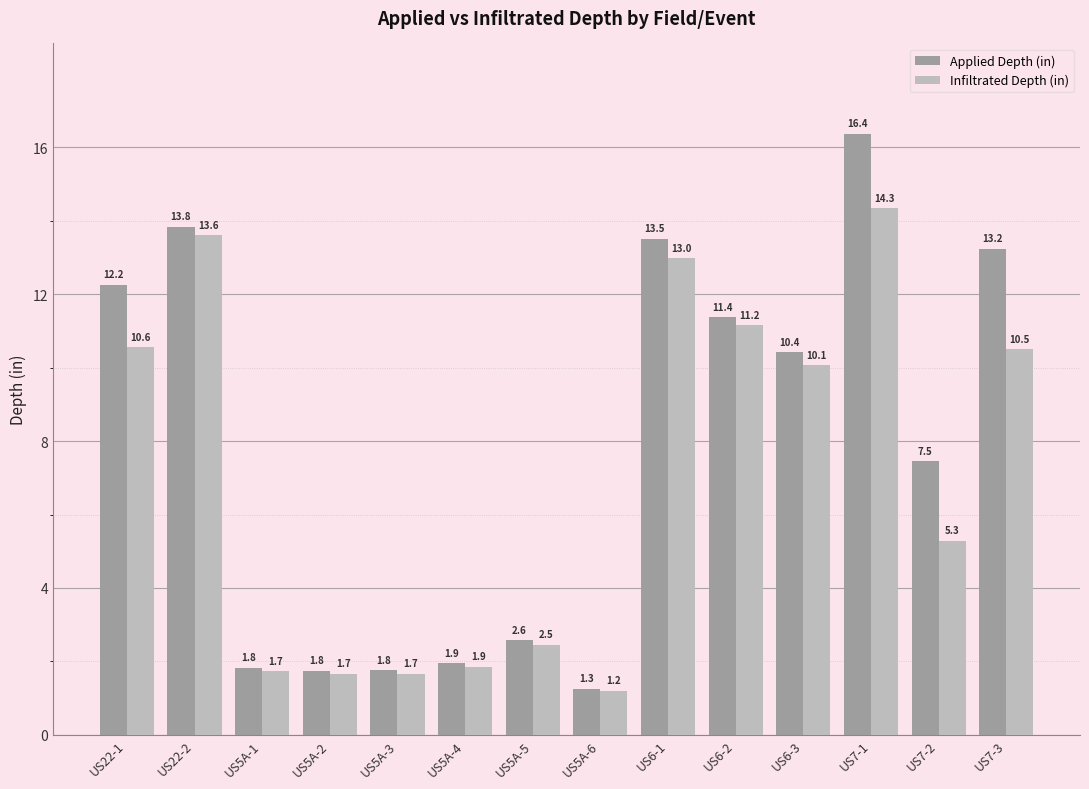

At which label does Applied Depth (in) first exceed 10?

US22-1